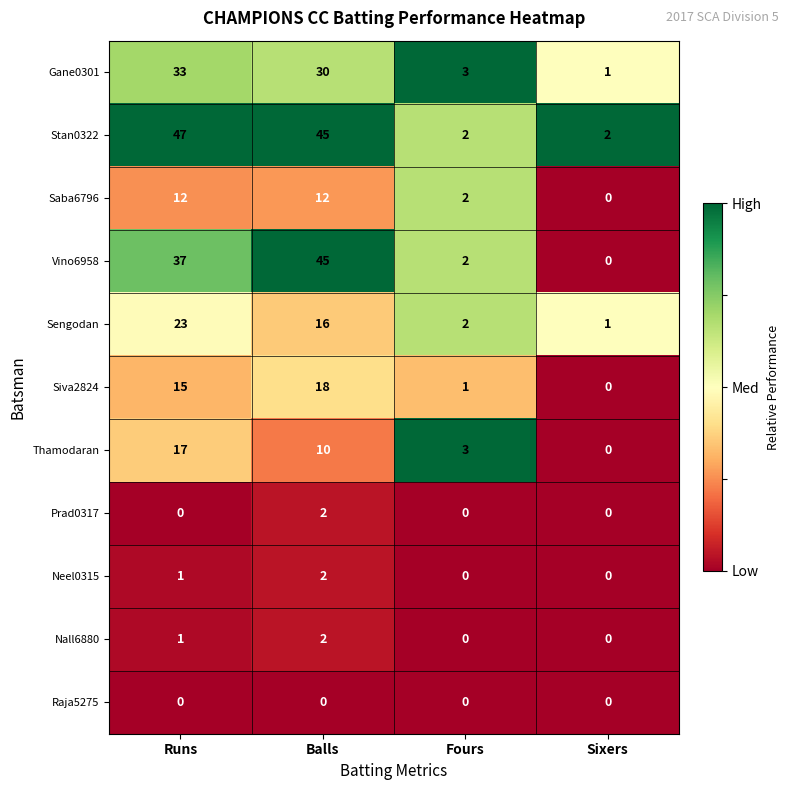

Which series has the largest total across all categories?

Stan0322